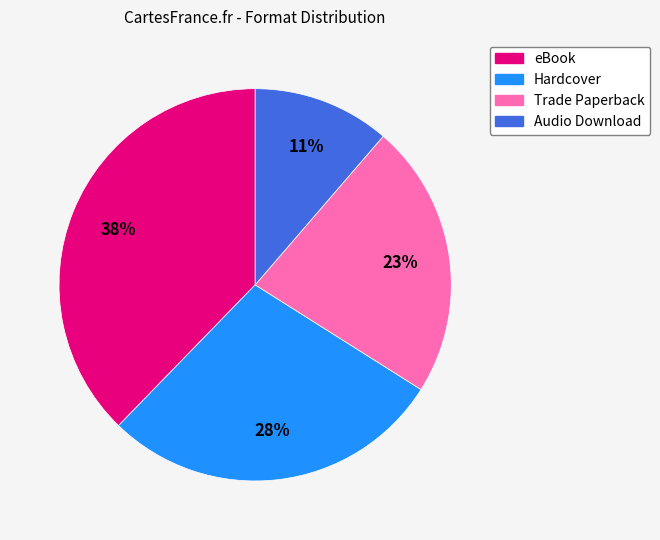

Approximately how many times larger is the value at Audio Download compared to Trade Paperback?

0.5